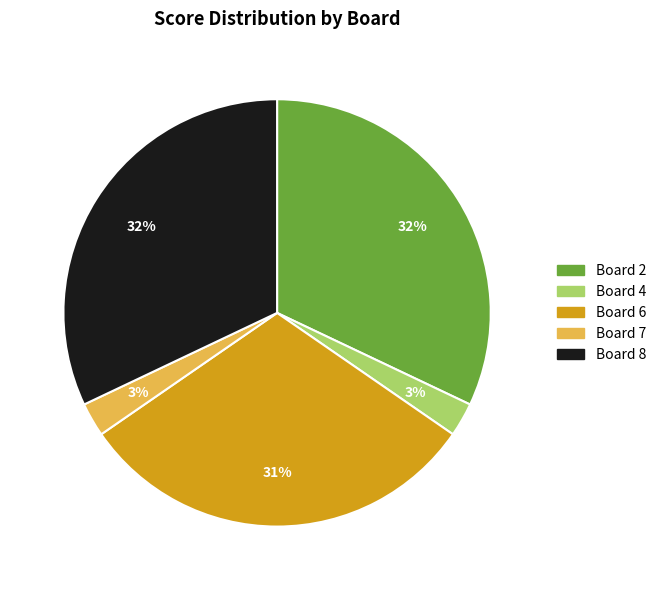

To the nearest percent, what is the difference between the largest and smallest slice percentages?

29%